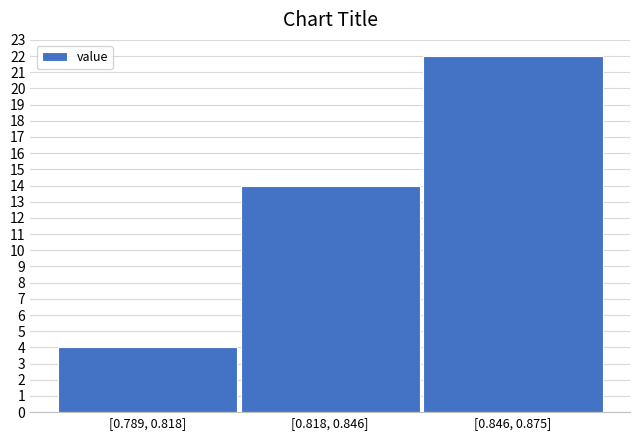

Reading left to right, list all the values displayed in this chart.

4	14	22